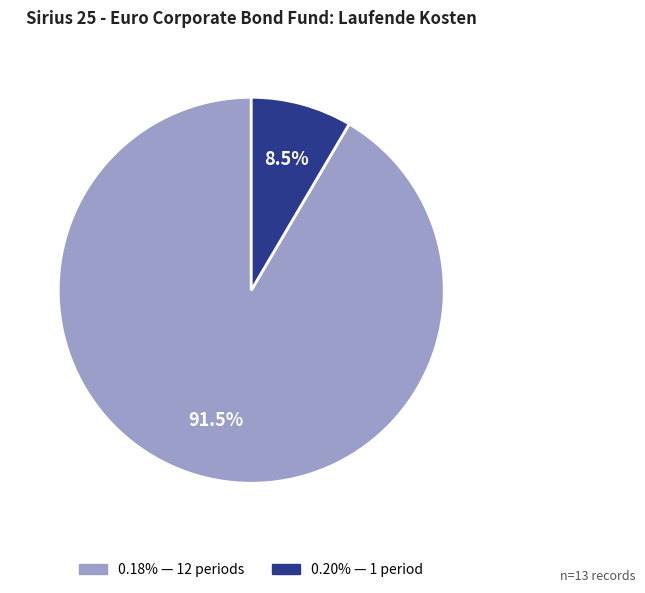

To the nearest percent, what is the average slice percentage?

50%